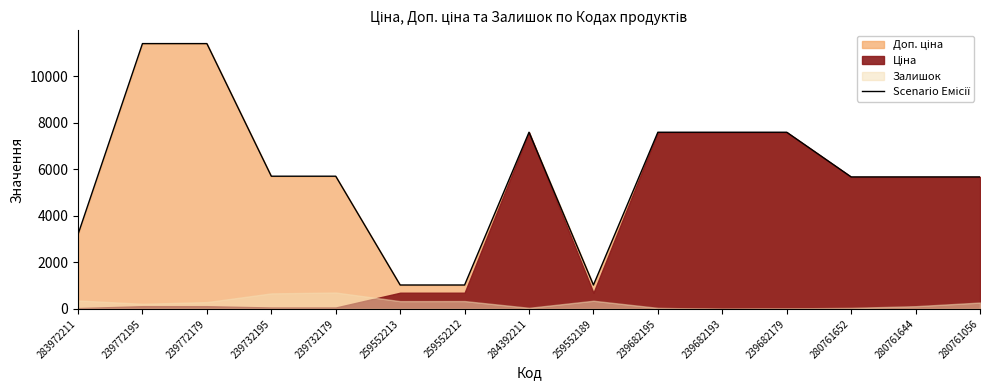

Rank the categories by value from lowest to highest.

259552213, 259552212, 259552189, 283972211, 280761652, 280761644, 280761056, 239732195, 239732179, 284392211, 239682195, 239682193, 239682179, 239772195, 239772179